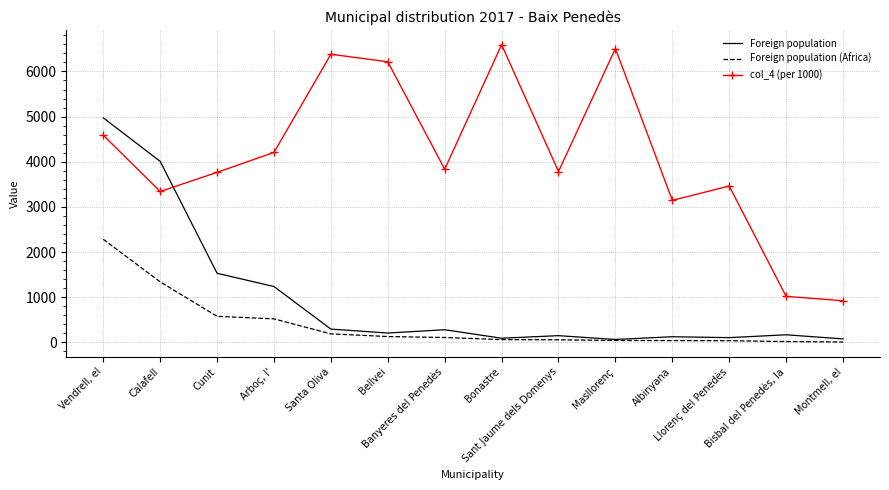

List the series in order of their peak value, highest first.

col_4 (per 1000), Foreign population, Foreign population (Africa)